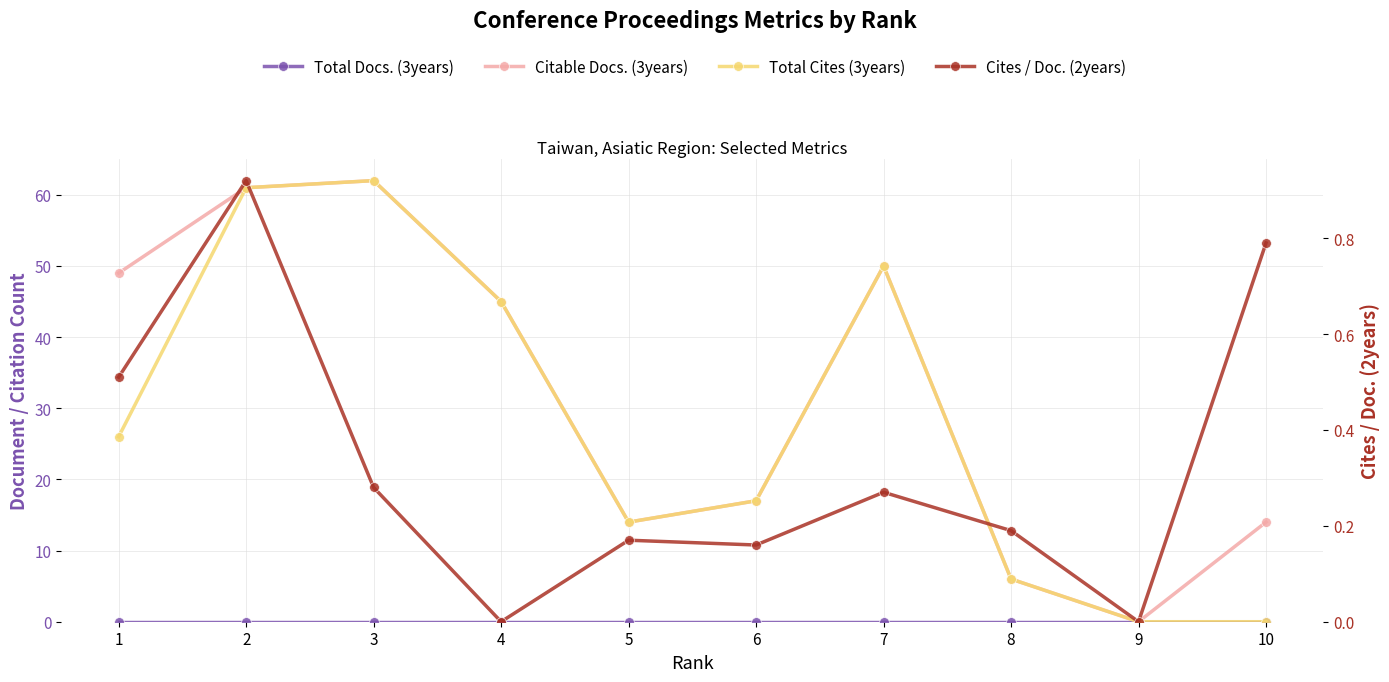

Is the value of Total Cites (3years) at 5 greater than the value of Cites / Doc. (2years) at 10?

Yes